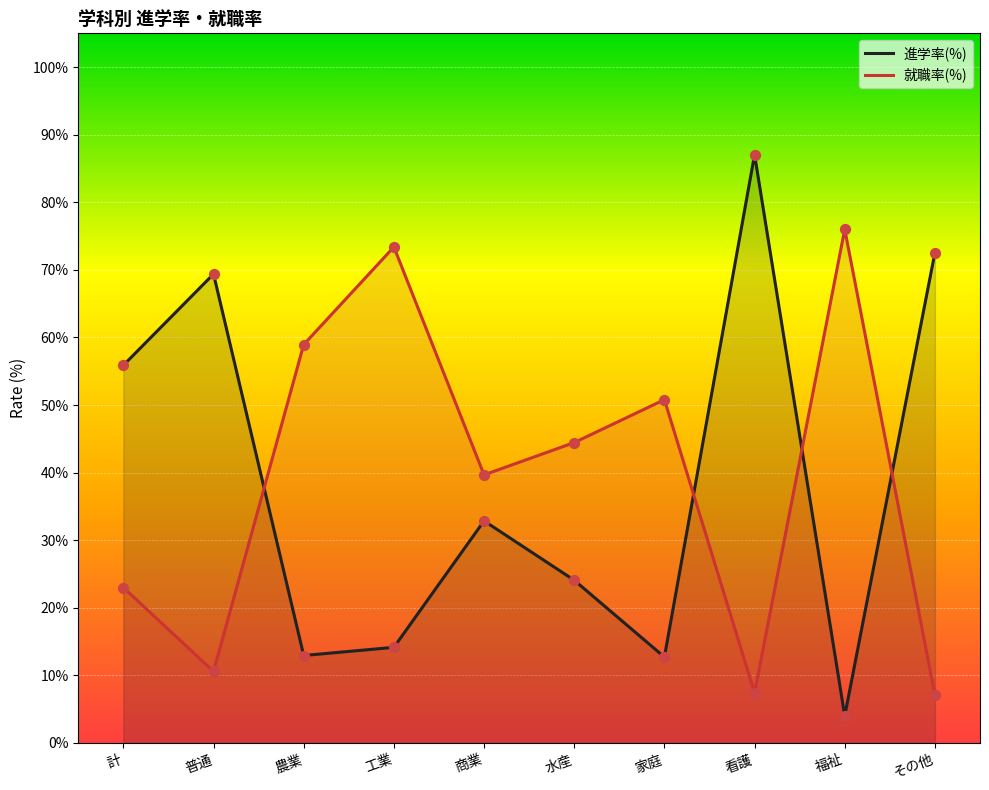

Is the value of 就職率(%) at 工業 greater than the value of 進学率(%) at 普通?

Yes